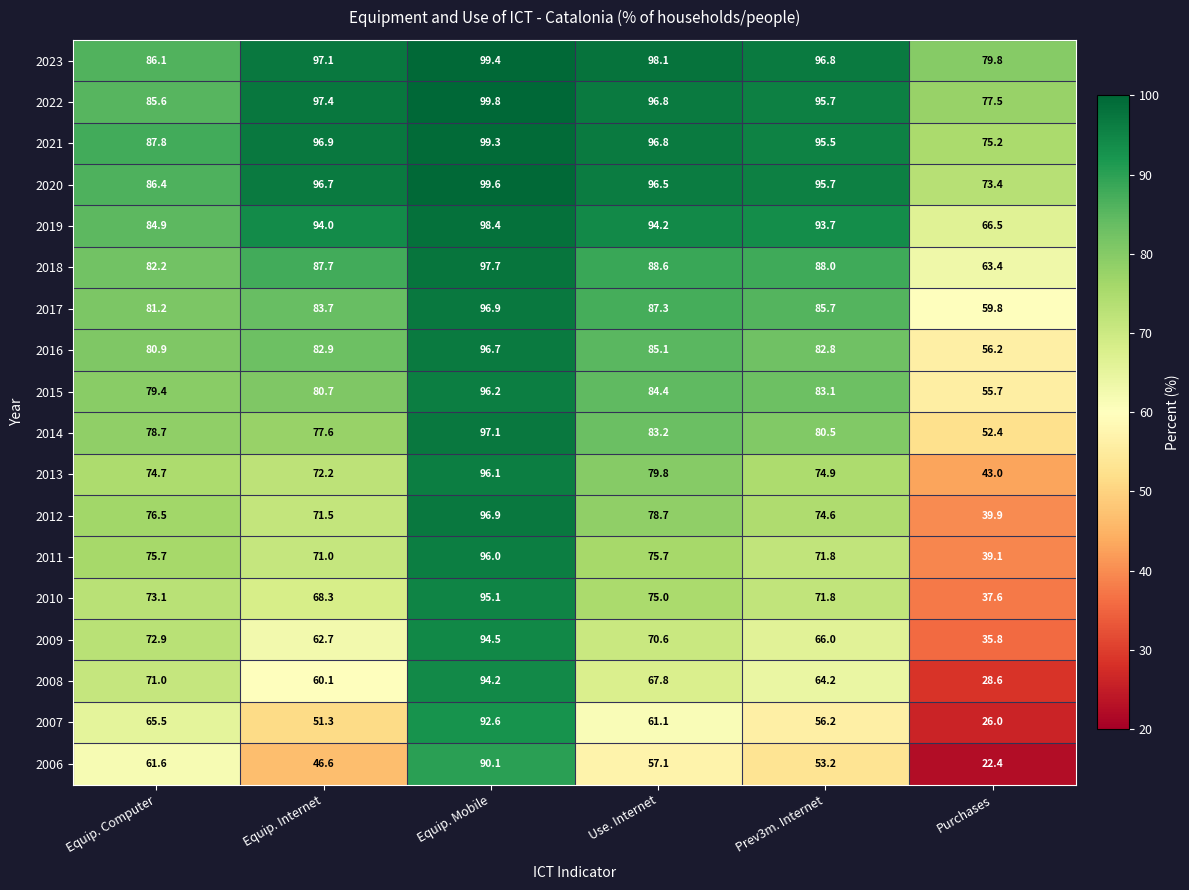

At which label does 2007 first exceed 61?

Equip. Computer